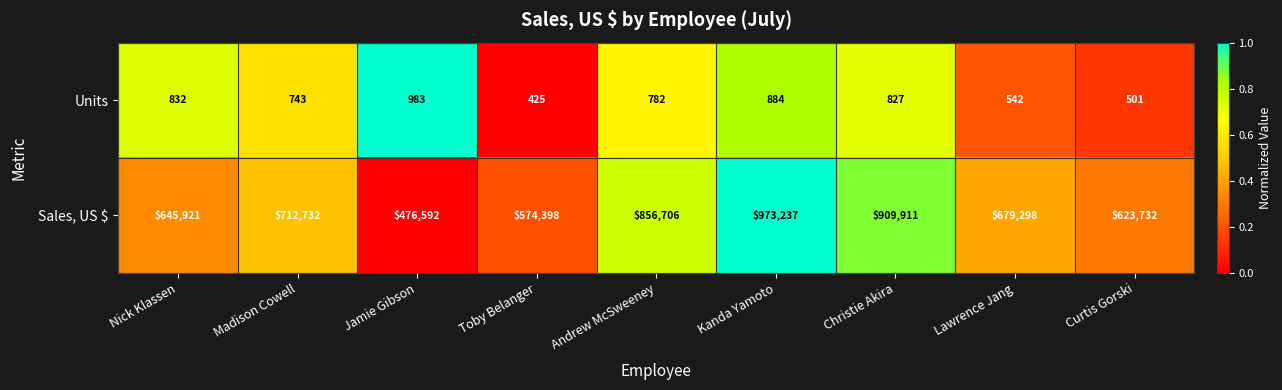

What is the greatest value displayed?

973237